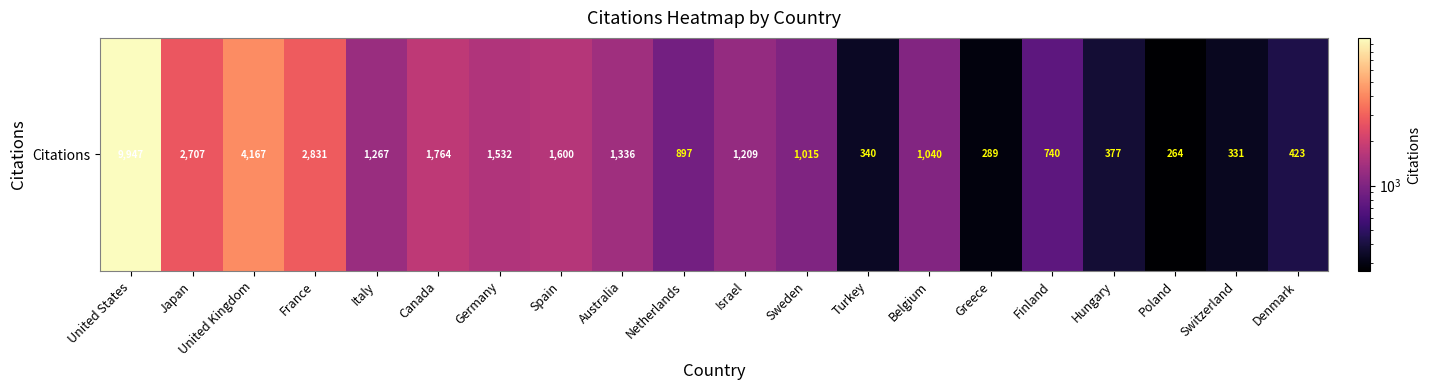

At which label does the data first exceed 1209?

United States